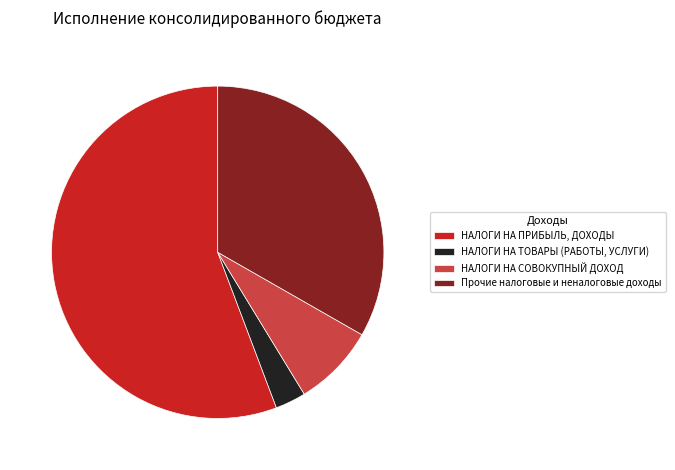

Which slice represents more than half of the pie?

НАЛОГИ НА ПРИБЫЛЬ, ДОХОДЫ